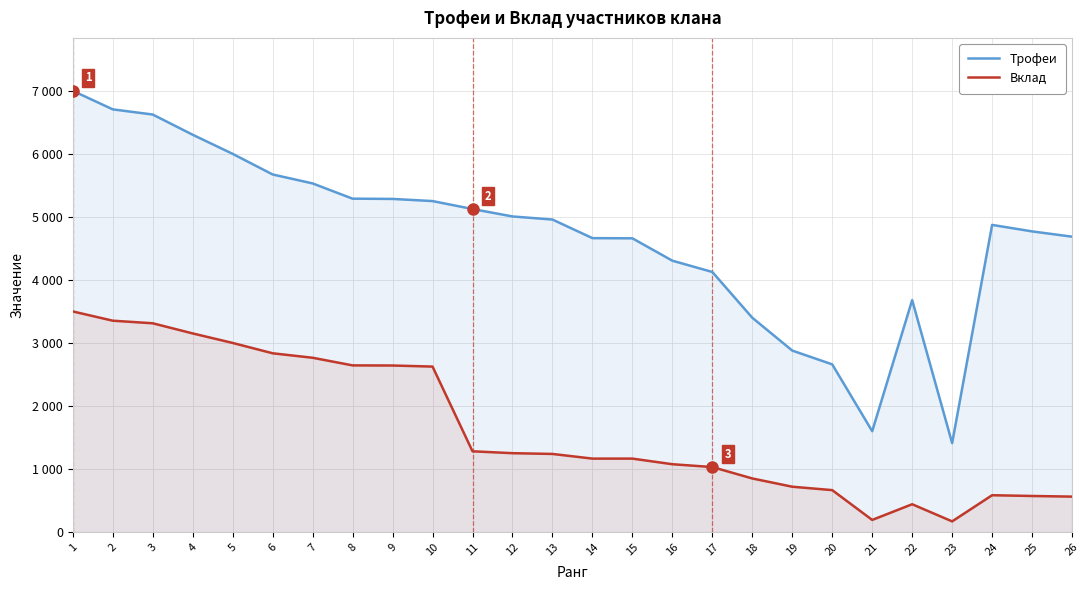

Count the number of categories in the chart.

26